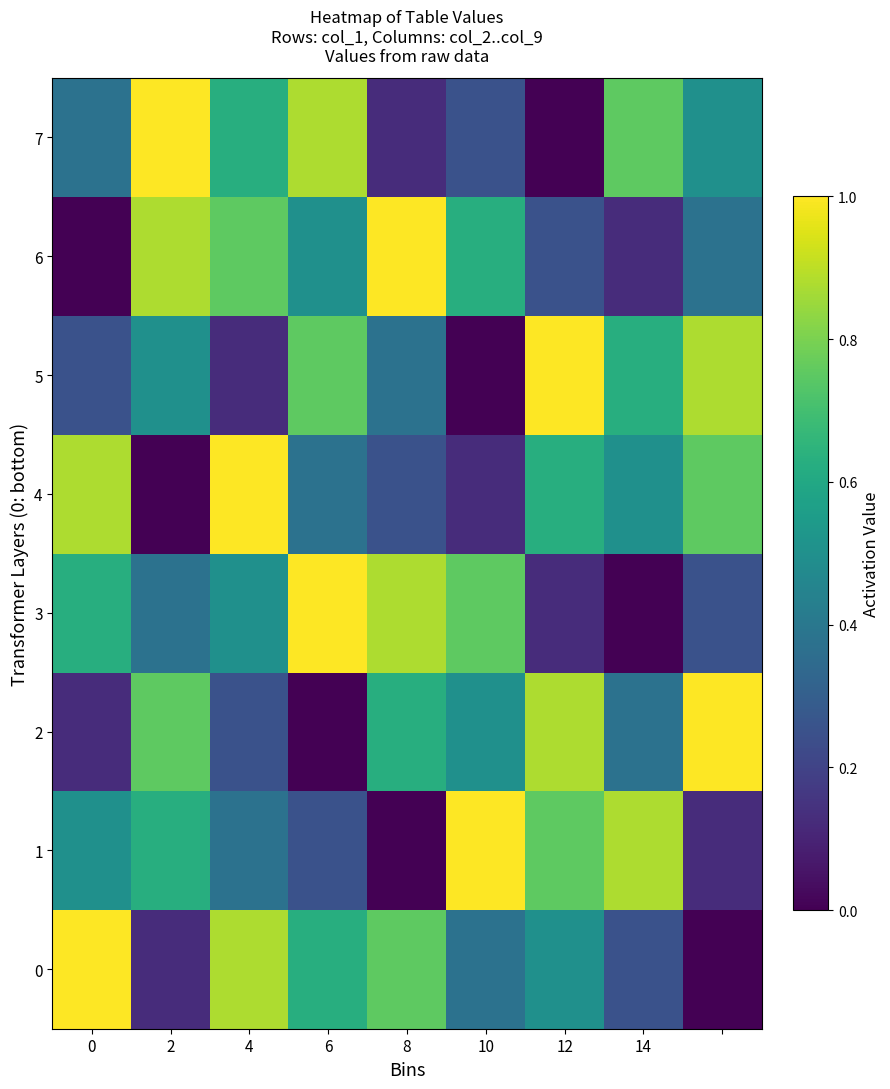

Reading left to right, extract all data points from this chart.

0: 1.0	0.1	0.9	0.6	0.8	0.4	0.5	0.2	0.0
1: 0.5	0.6	0.4	0.2	0.0	1.0	0.8	0.9	0.1
2: 0.1	0.8	0.2	0.0	0.6	0.5	0.9	0.4	1.0
3: 0.6	0.4	0.5	1.0	0.9	0.8	0.1	0.0	0.2
4: 0.9	0.0	1.0	0.4	0.2	0.1	0.6	0.5	0.8
5: 0.2	0.5	0.1	0.8	0.4	0.0	1.0	0.6	0.9
6: 0.0	0.9	0.8	0.5	1.0	0.6	0.2	0.1	0.4
7: 0.4	1.0	0.6	0.9	0.1	0.2	0.0	0.8	0.5